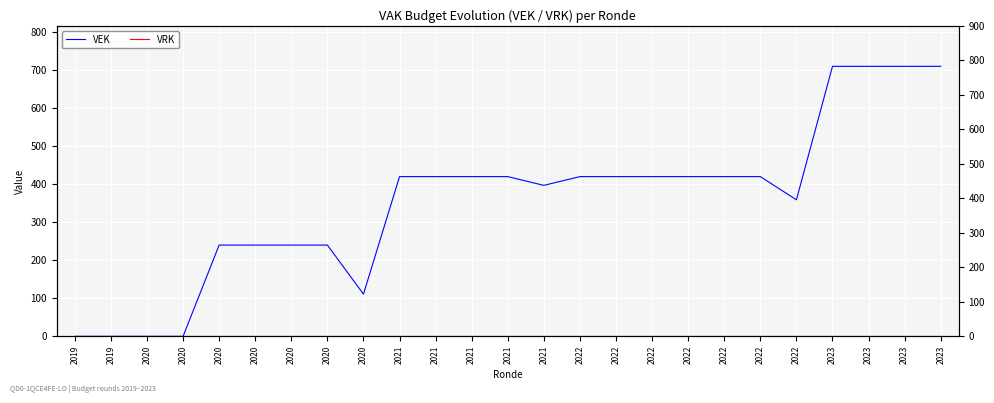

At how many categories does at least one series exceed 535?

4